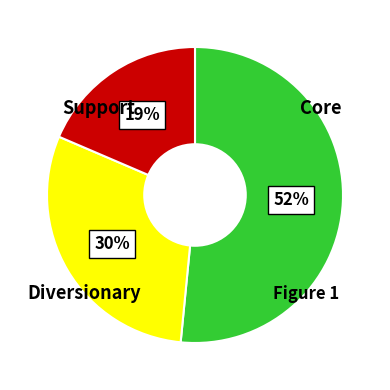

To the nearest percent, what is the difference between the largest and smallest slice percentages?

33%